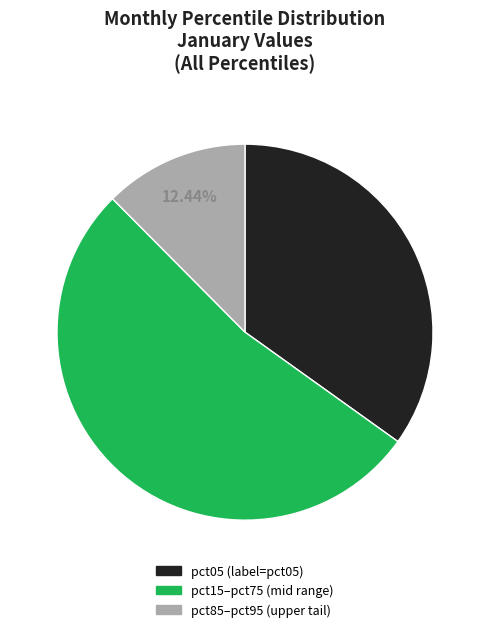

Is there a majority slice in this chart?

Yes